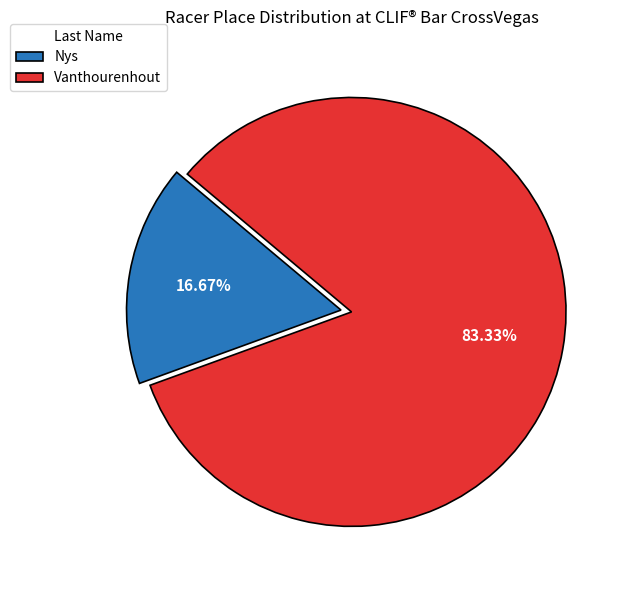

To the nearest percent, what is the average slice percentage?

50%